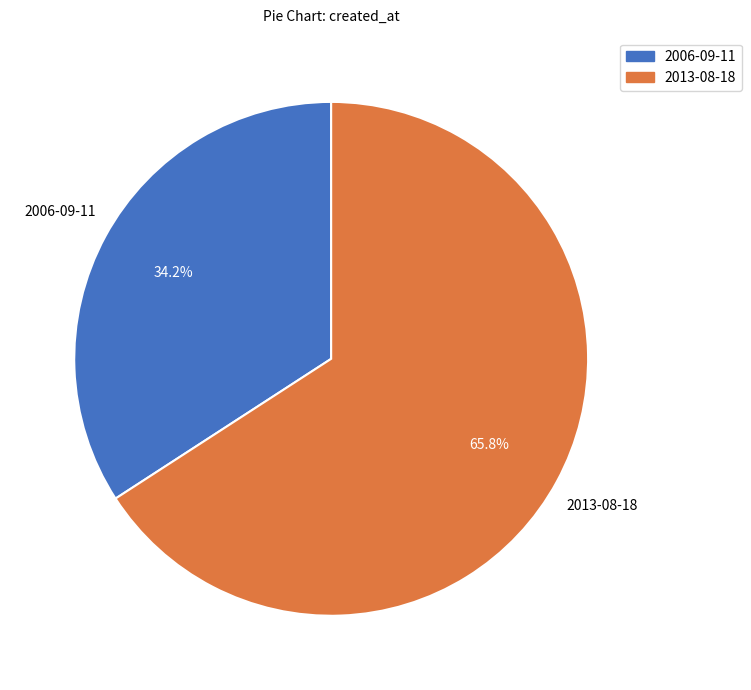

Rank the categories by value from highest to lowest.

2013-08-18, 2006-09-11